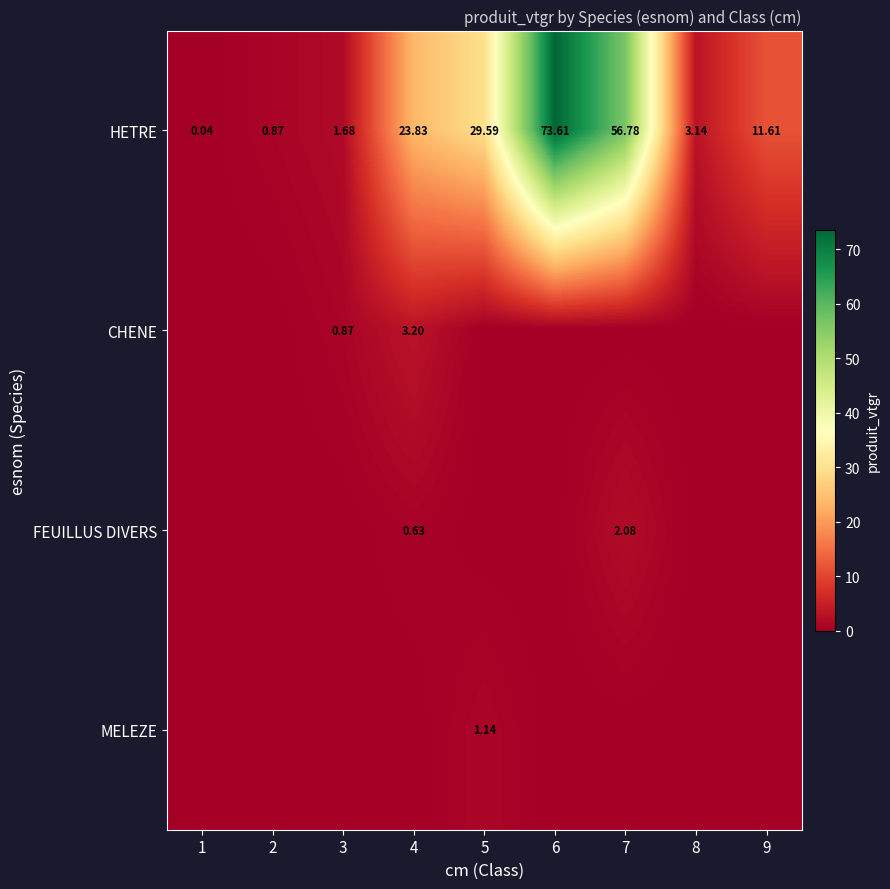

Between 3 and 7, which is larger?

7